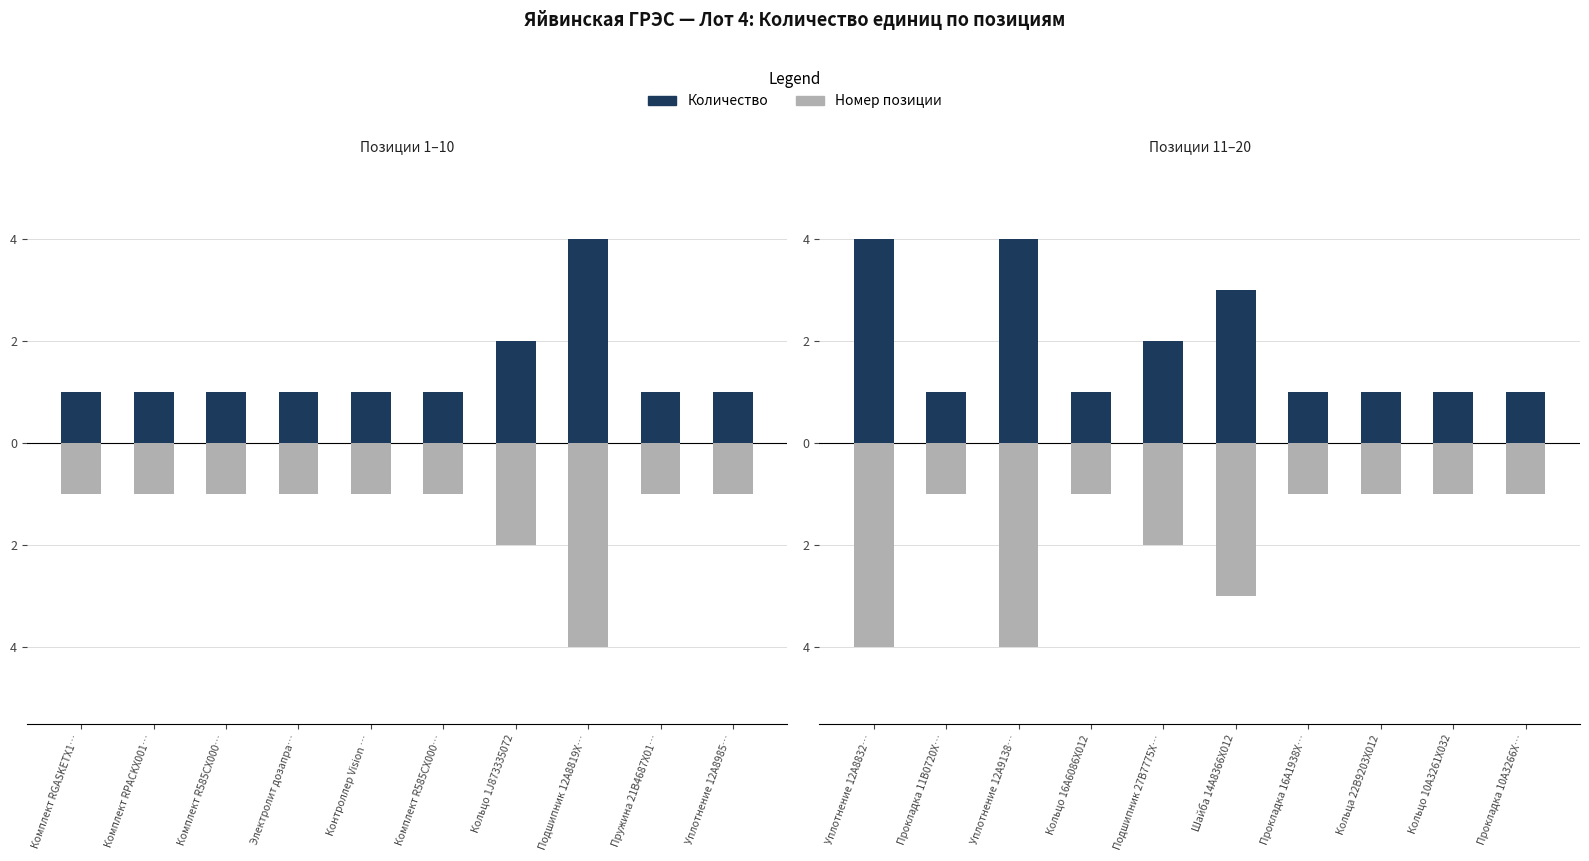

Which series has the widest spread of values?

Количество